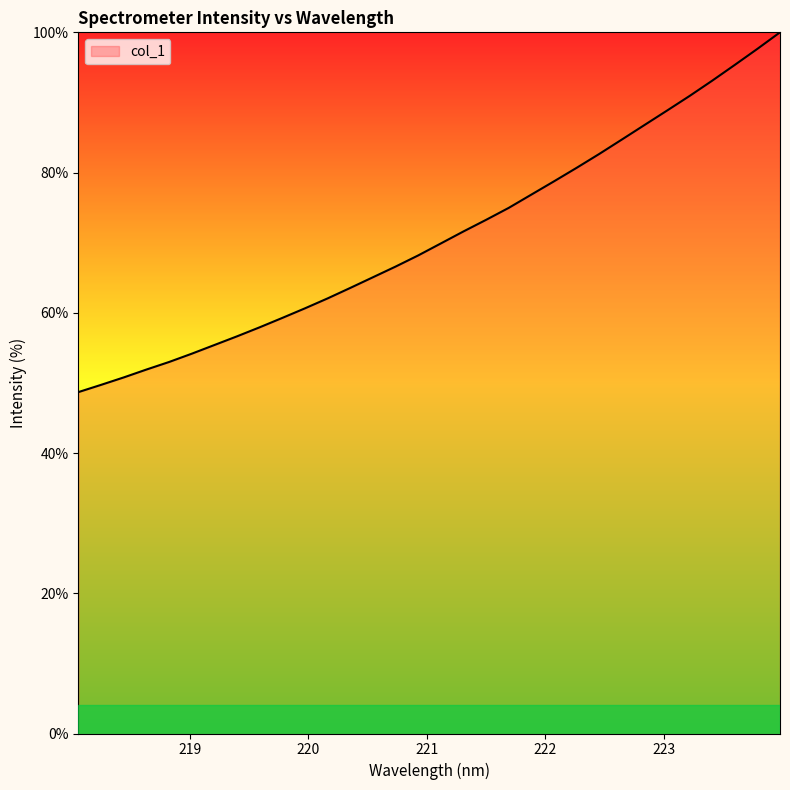

What is the greatest value displayed?

100.0